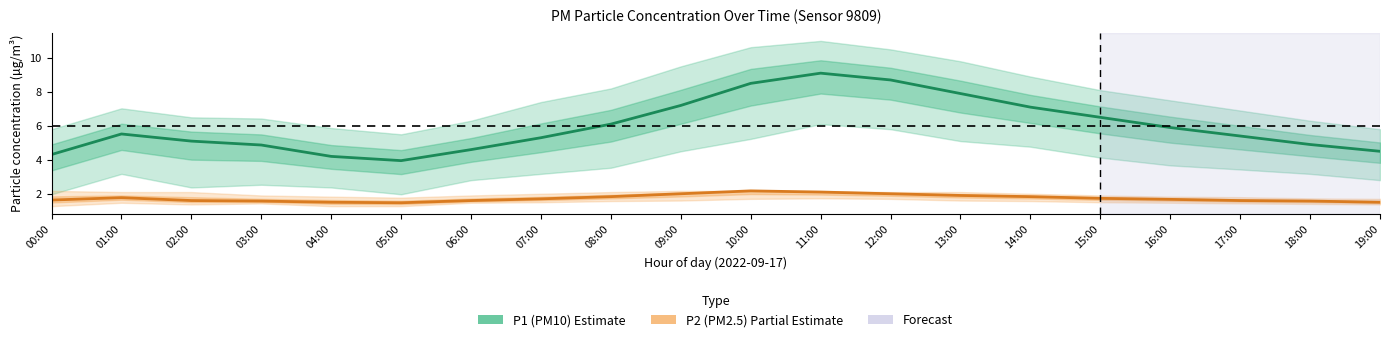

What is the average value of the P1 (PM10) Estimate series?

6.0